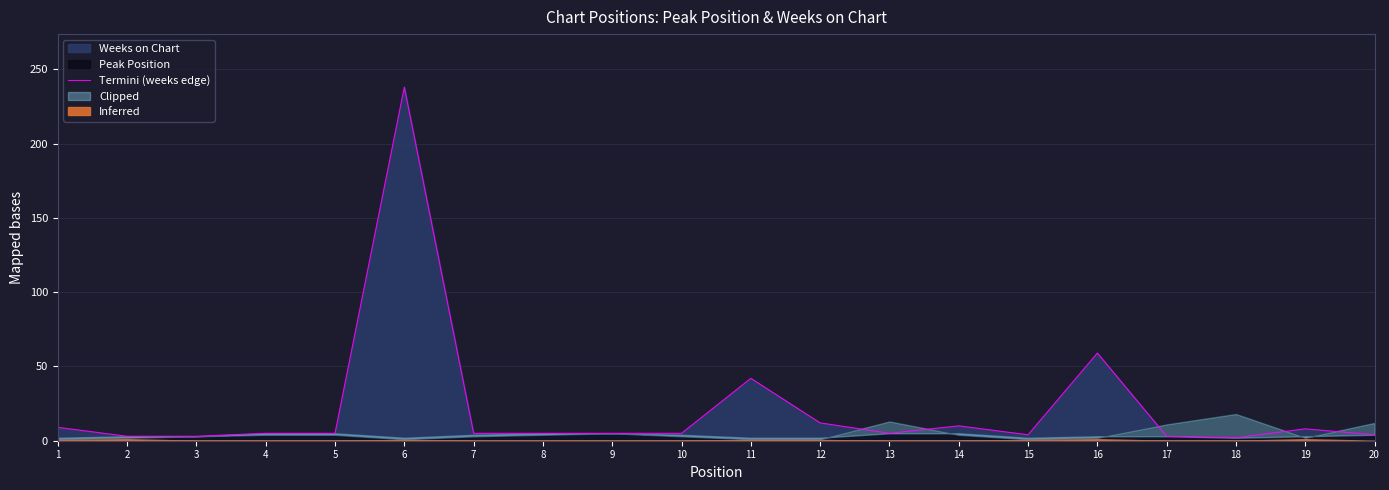

True or false: the data shows 3 at 2.

True